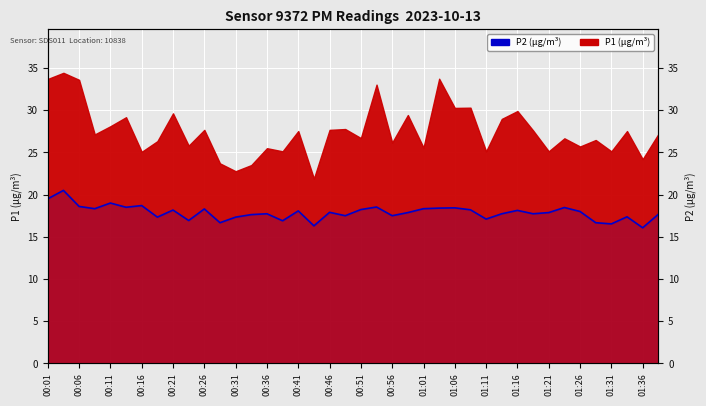

Which category has the lowest value across all series?

01:36